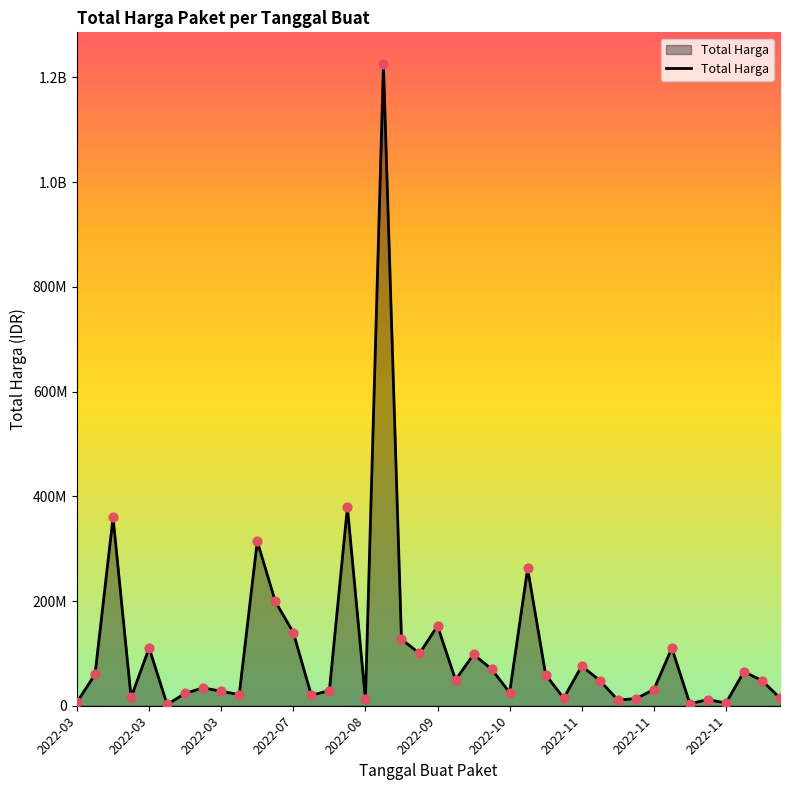

Is this an area chart (filled region under the line)?

Yes